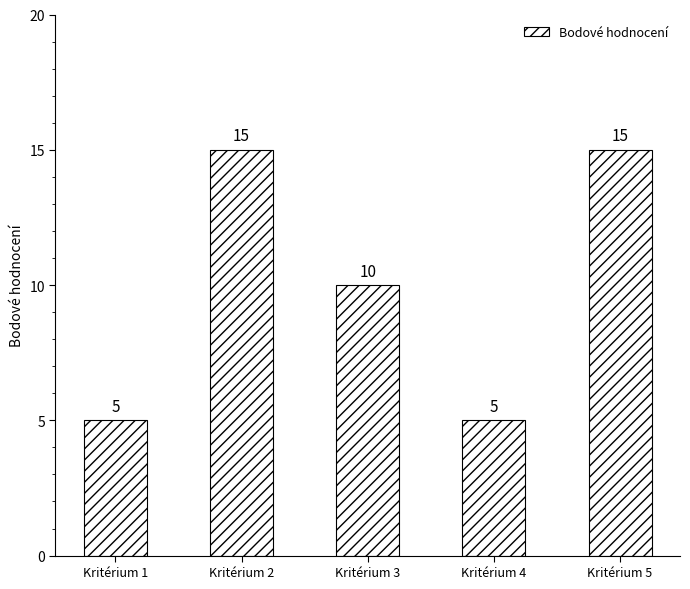

Count the values in the range 5 to 15.

5